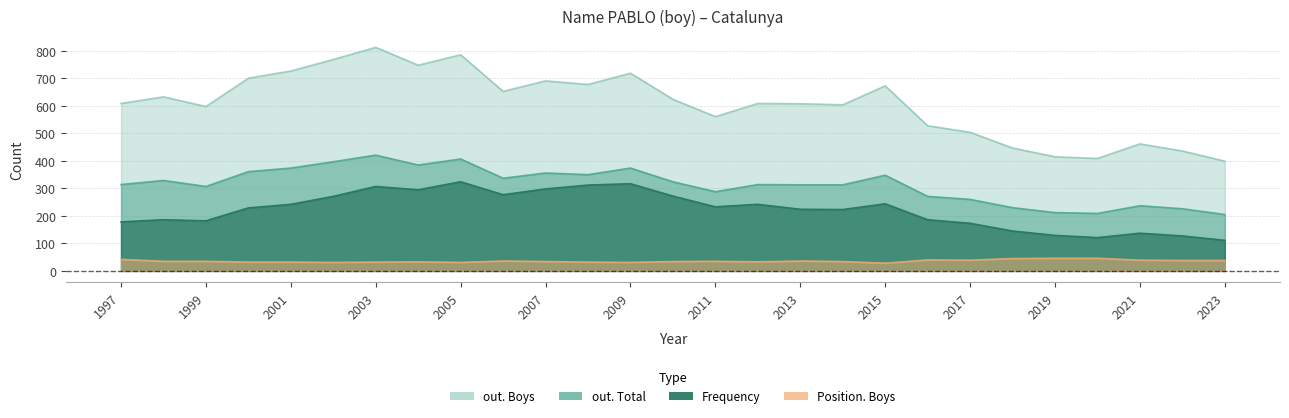

Reading left to right, list all the values displayed in this chart.

out. Boys: 1997=609	1998=633	1999=598	2000=701	2001=727	2002=769	2003=813	2004=748	2005=786	2006=653	2007=691	2008=678	2009=719	2010=624	2011=561	2012=609	2013=608	2014=604	2015=673	2016=528	2017=504	2018=447	2019=415	2020=409	2021=462	2022=436	2023=399
out. Total: 1997=314	1998=329	1999=307	2000=361	2001=374	2002=397	2003=421	2004=385	2005=407	2006=337	2007=356	2008=350	2009=374	2010=324	2011=288	2012=314	2013=313	2014=313	2015=348	2016=271	2017=260	2018=230	2019=212	2020=209	2021=237	2022=226	2023=205
Frequency: 1997=178	1998=186	1999=182	2000=229	2001=242	2002=271	2003=307	2004=295	2005=324	2006=277	2007=298	2008=312	2009=317	2010=272	2011=233	2012=242	2013=224	2014=223	2015=244	2016=186	2017=173	2018=145	2019=129	2020=121	2021=137	2022=127	2023=111
Position. Boys: 1997=42	1998=35	1999=35	2000=32	2001=32	2002=31	2003=32	2004=33	2005=31	2006=36	2007=34	2008=32	2009=31	2010=34	2011=35	2012=33	2013=36	2014=34	2015=28	2016=40	2017=39	2018=45	2019=46	2020=46	2021=39	2022=38	2023=38